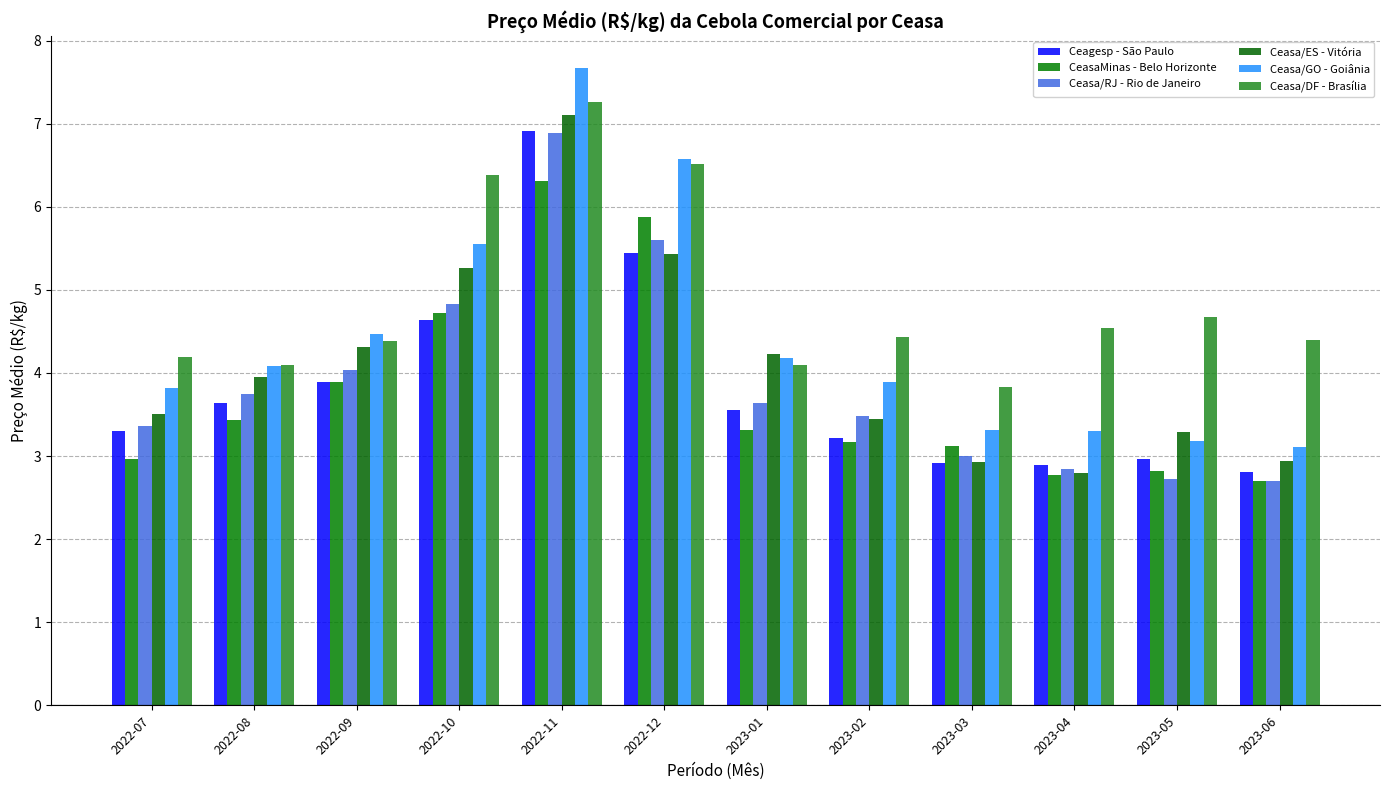

Is it true that CeasaMinas - Belo Horizonte equals 2.9 at 2022-10?

False